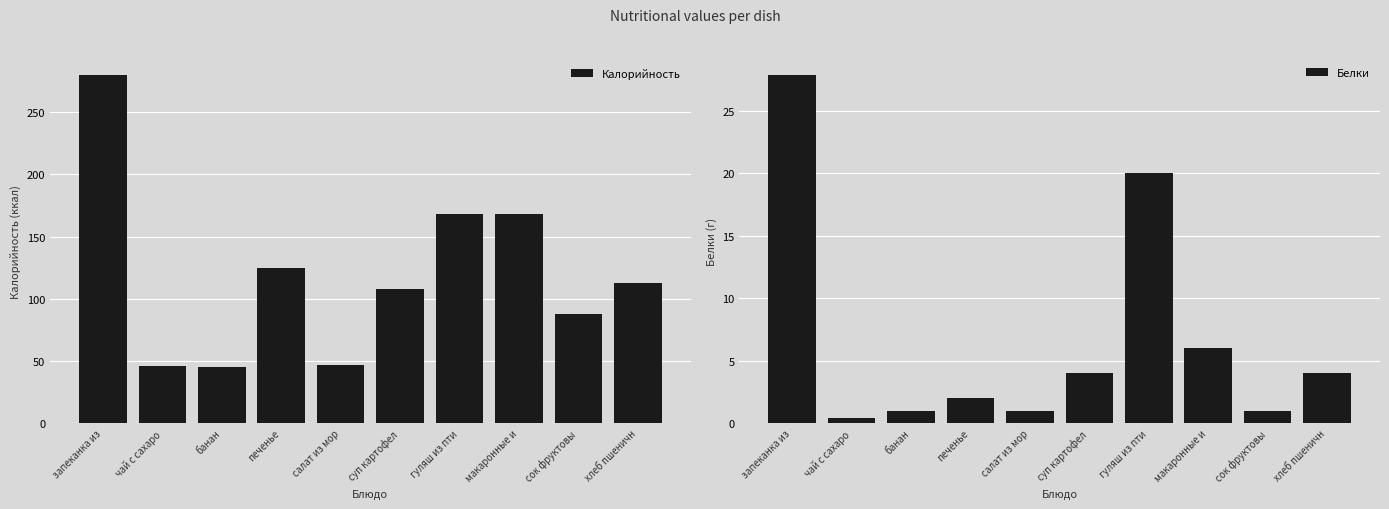

Which category has the lowest value in the Белки series?

чай с сахаро